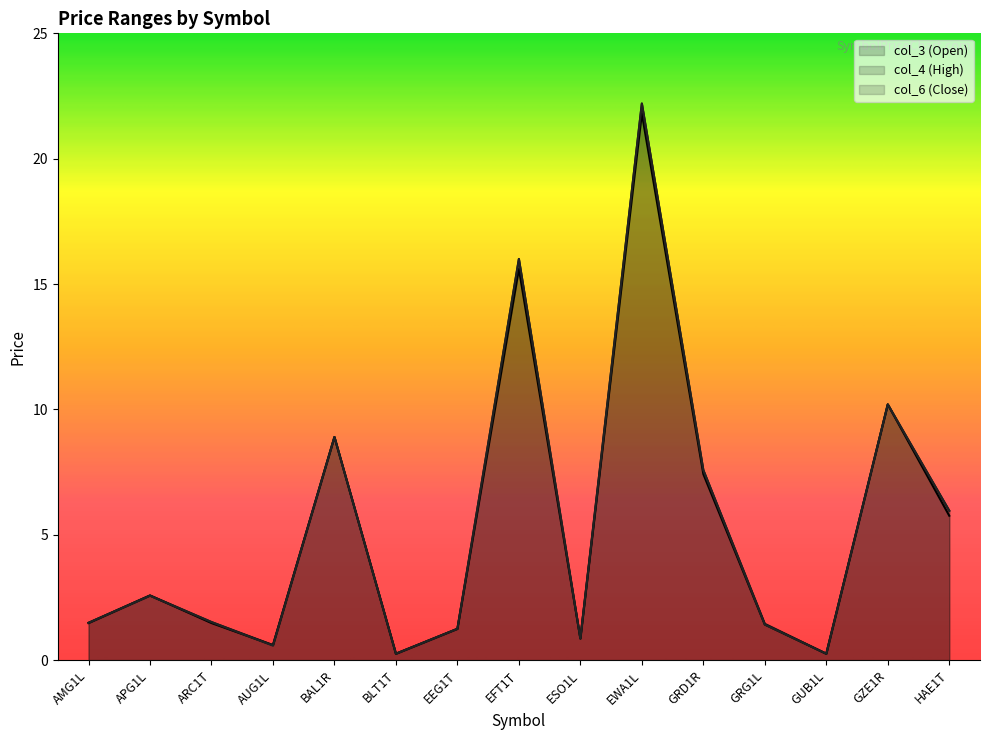

True or false: col_4 (High) and col_6 (Close) intersect in this chart.

False